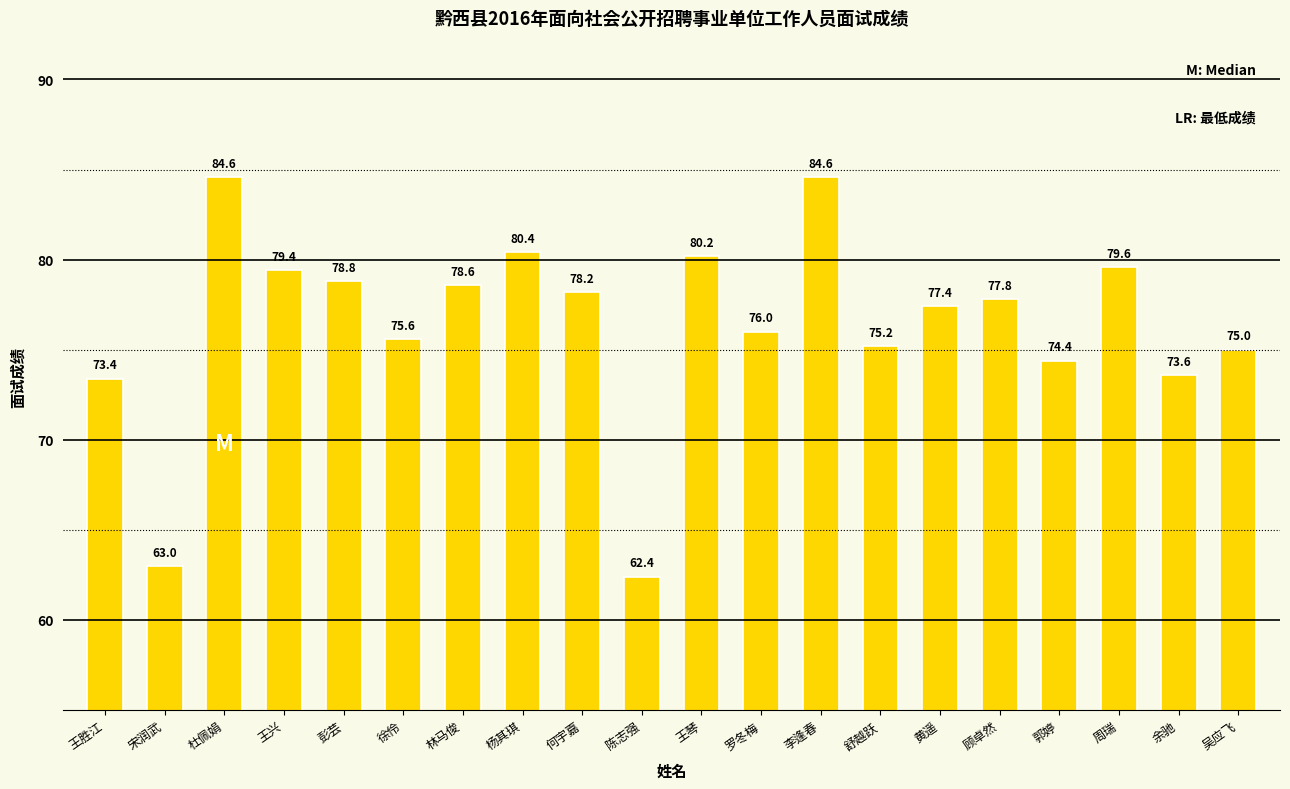

What is the difference between the maximum and minimum values?

22.2